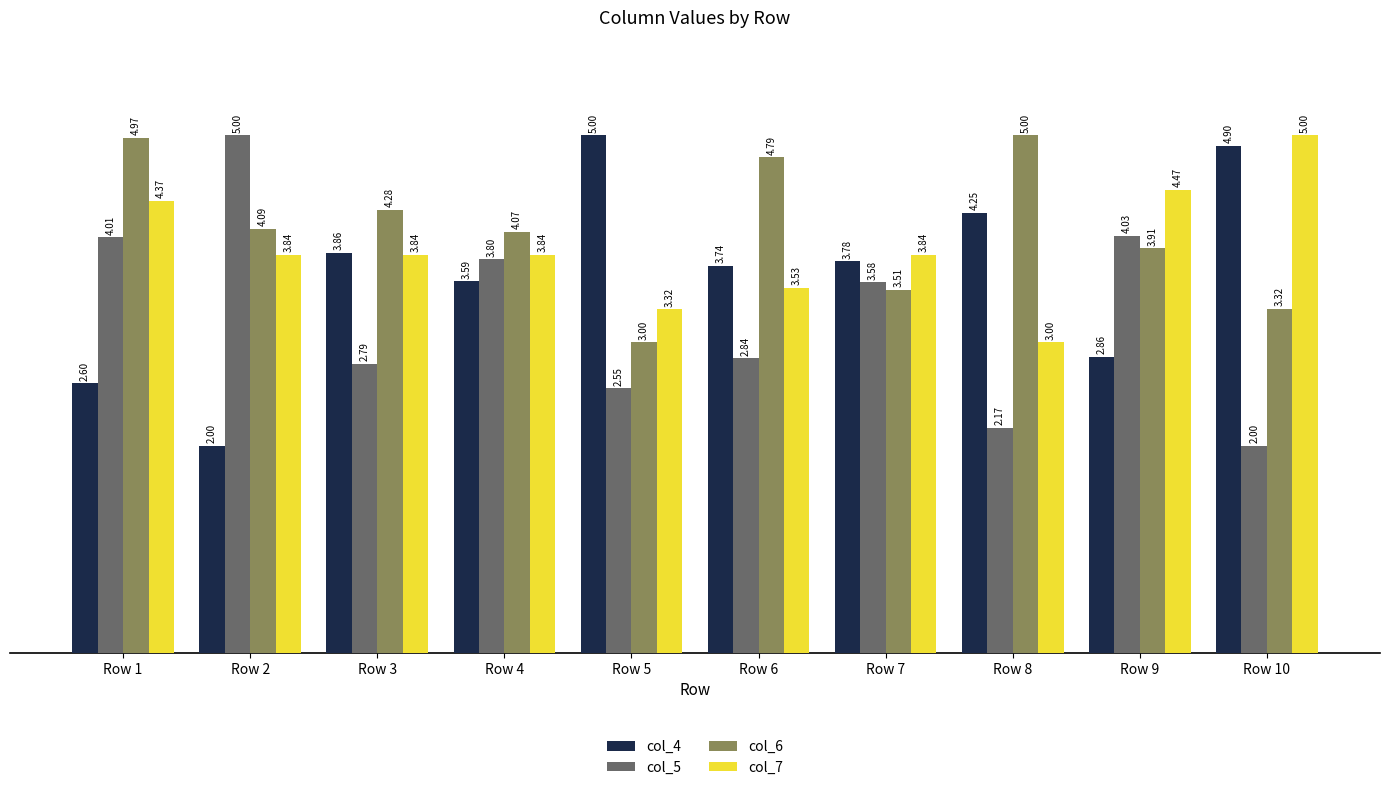

At which category is the sum across all series the highest?

Row 1